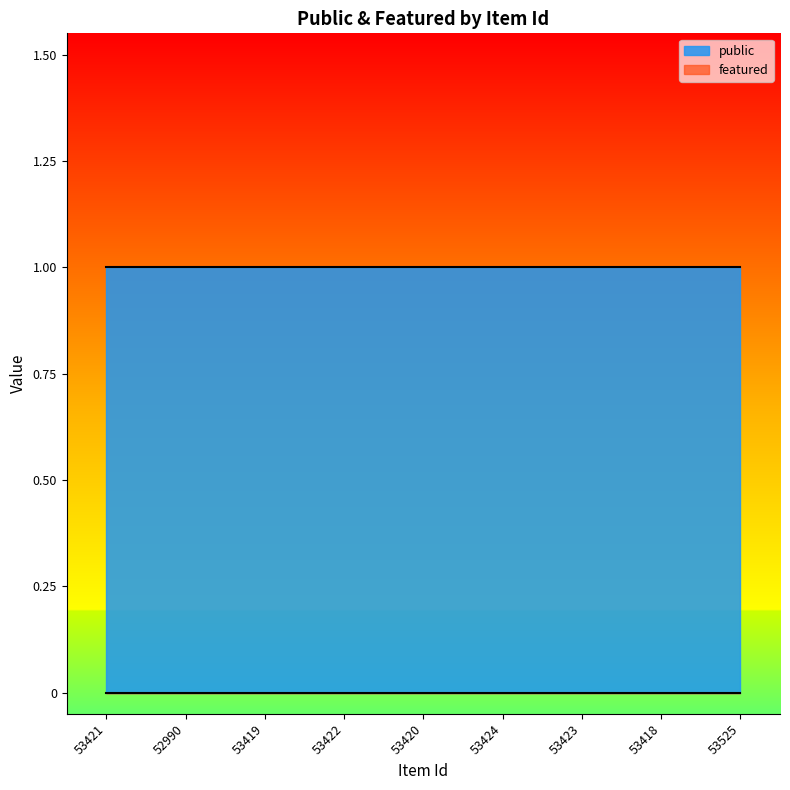

Which category has the lowest value in the featured series?

53421